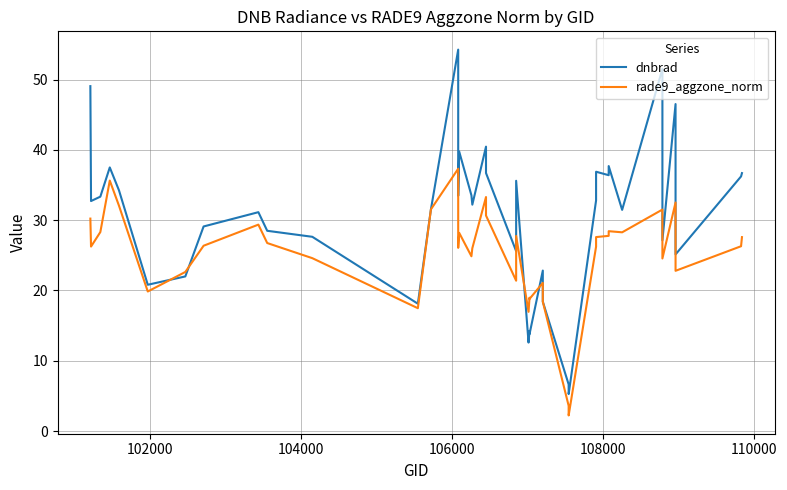

What is the highest value of the rade9_aggzone_norm series?

37.3